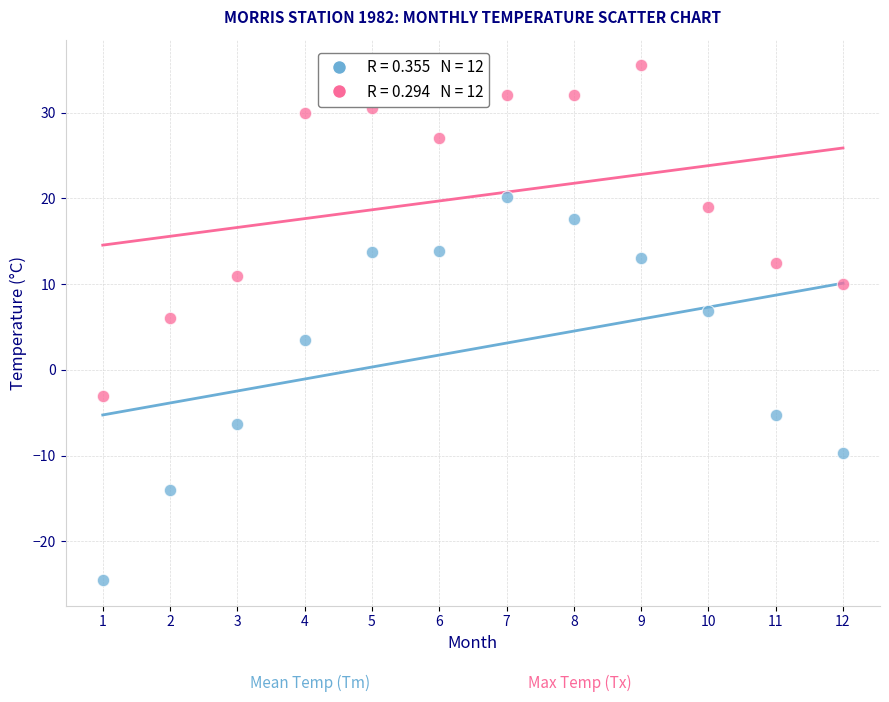

Across all data points, what is the range of Y values (max minus min)?

60.0